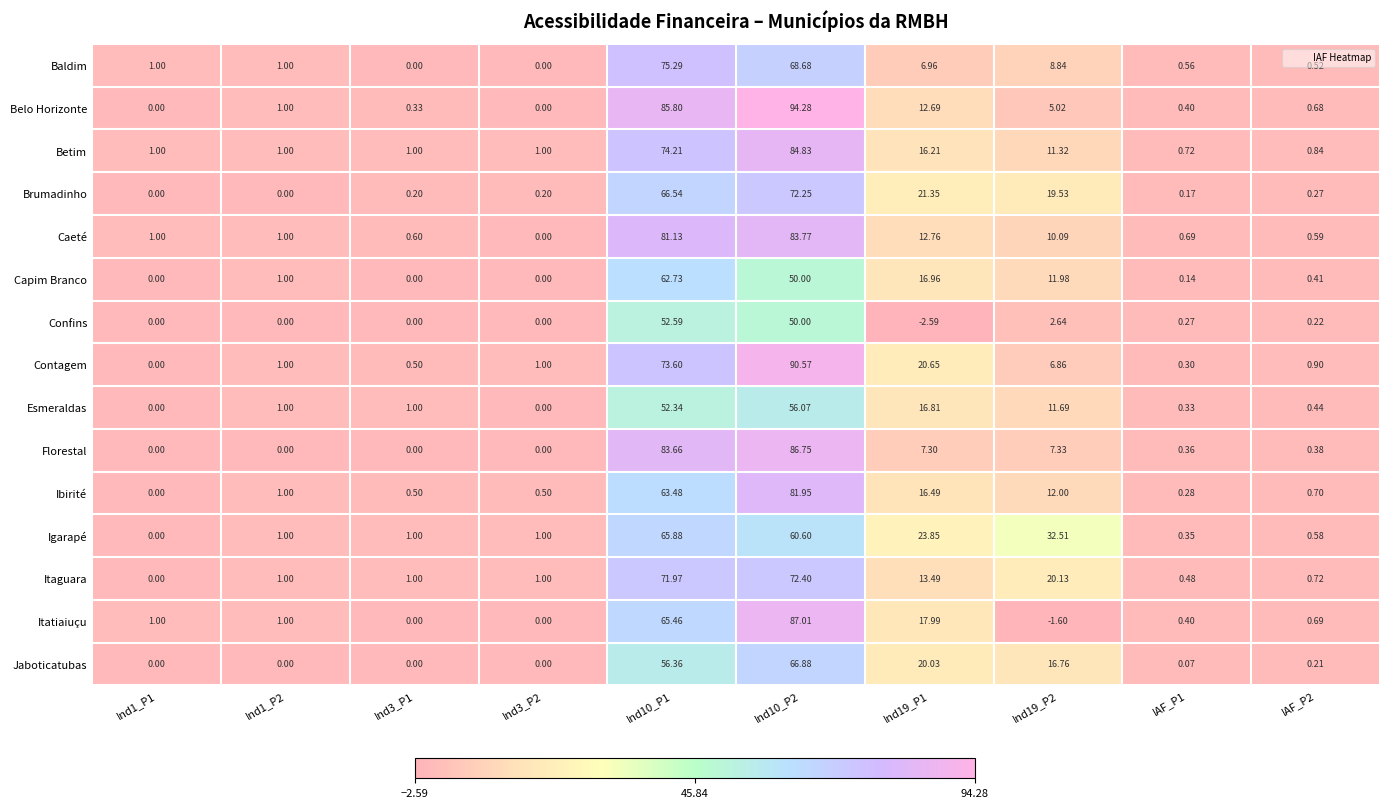

Which series has the widest spread of values?

Belo Horizonte